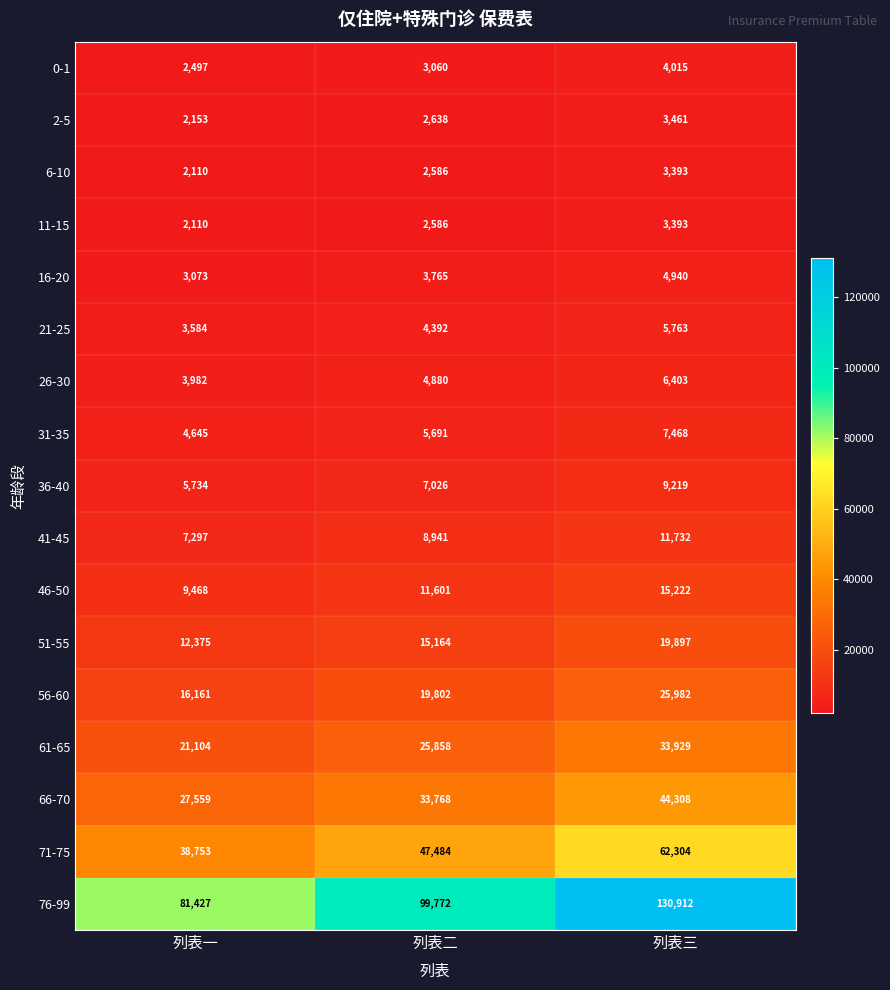

What is the approximate value of 66-70 at 列表三, to the nearest 100?

44300